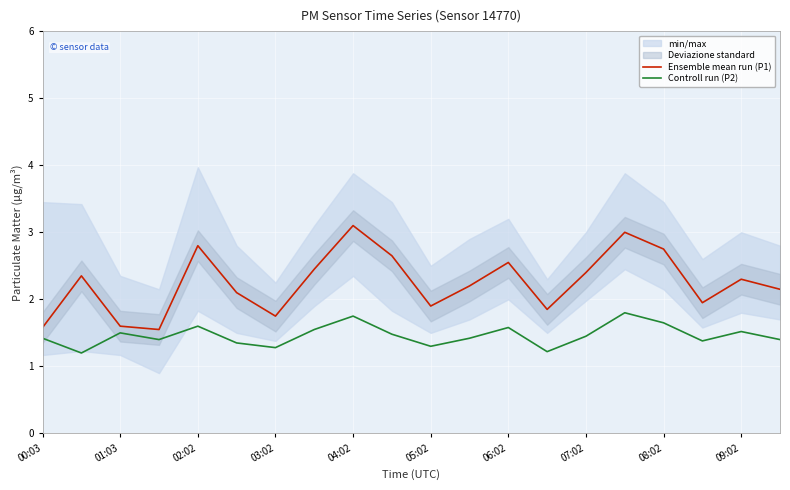

True or false: Controll run (P2) and Ensemble mean run (P1) intersect in this chart.

False